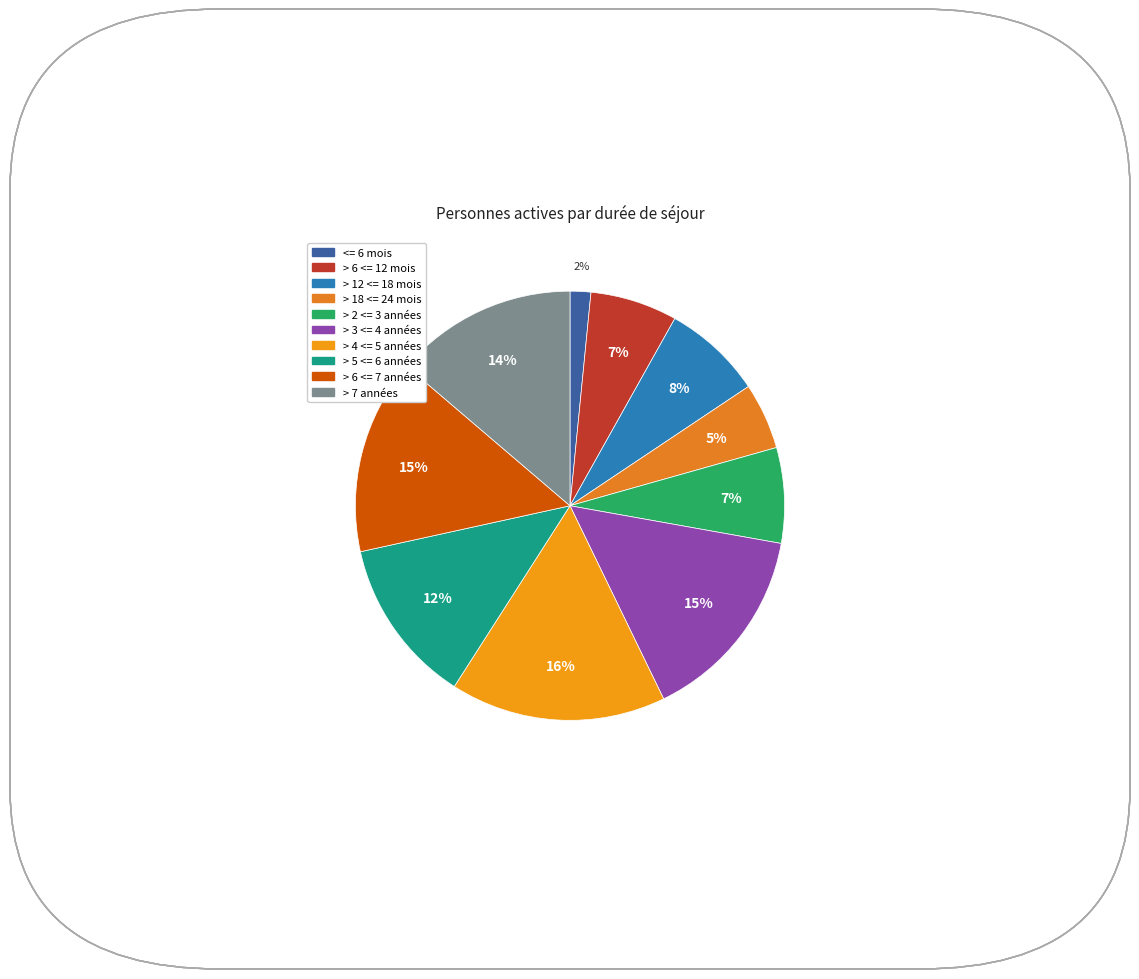

Is there a majority slice in this chart?

No